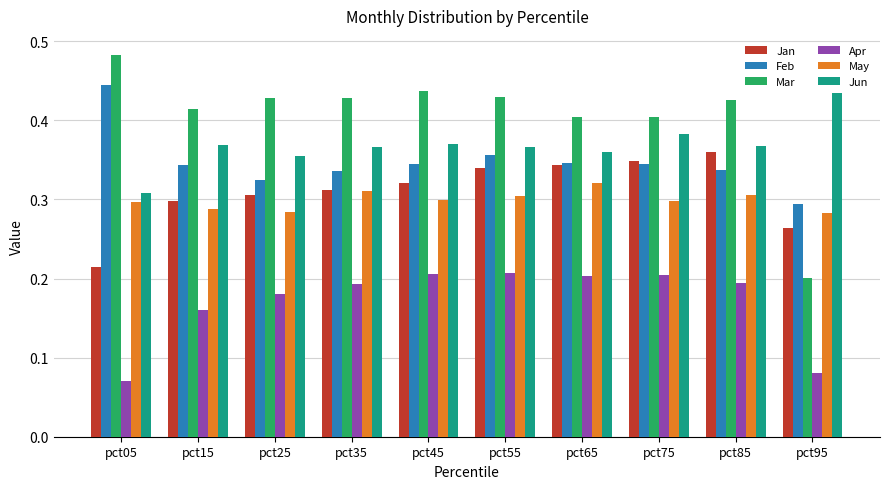

Which category has the highest value in the Jun series?

pct95